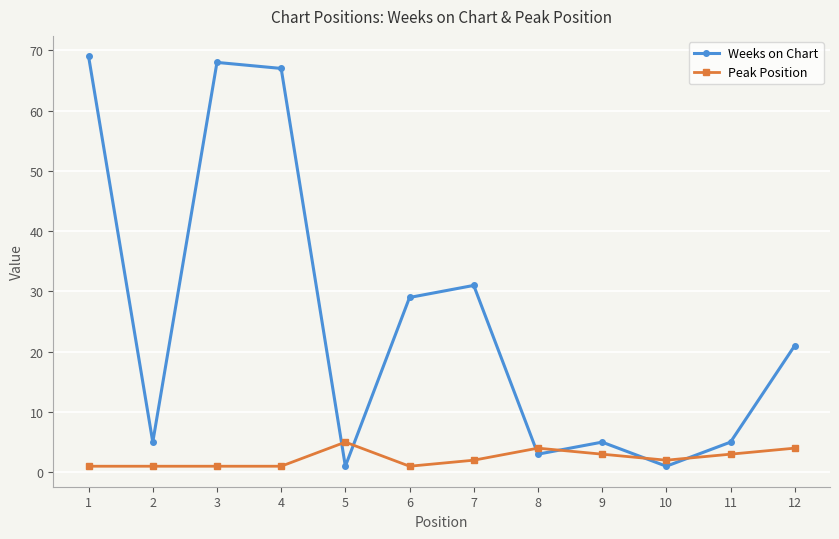

Where does the Peak Position series first go above 2?

5